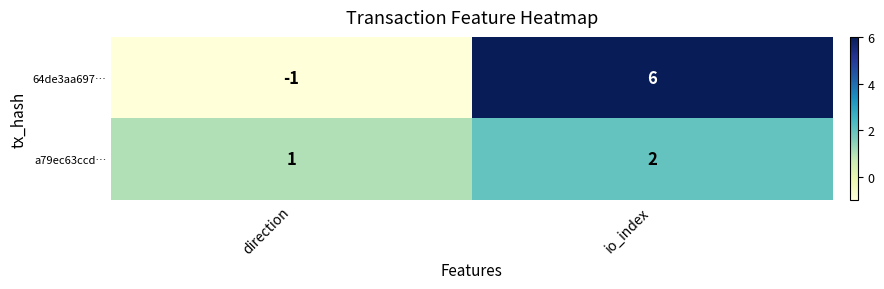

List the series in order of their peak value, lowest first.

a79ec63ccd…, 64de3aa697…